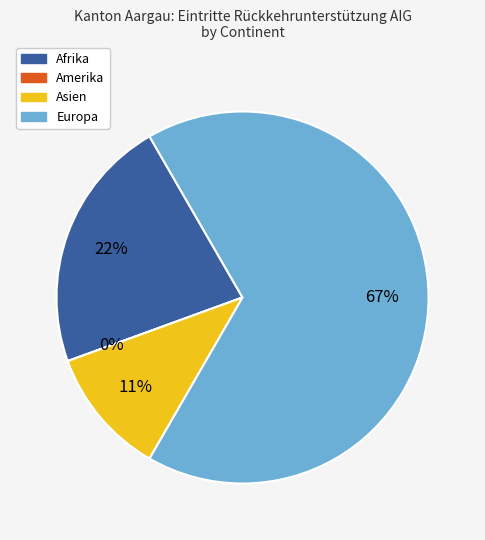

Does Amerika account for over 50% of the chart?

No